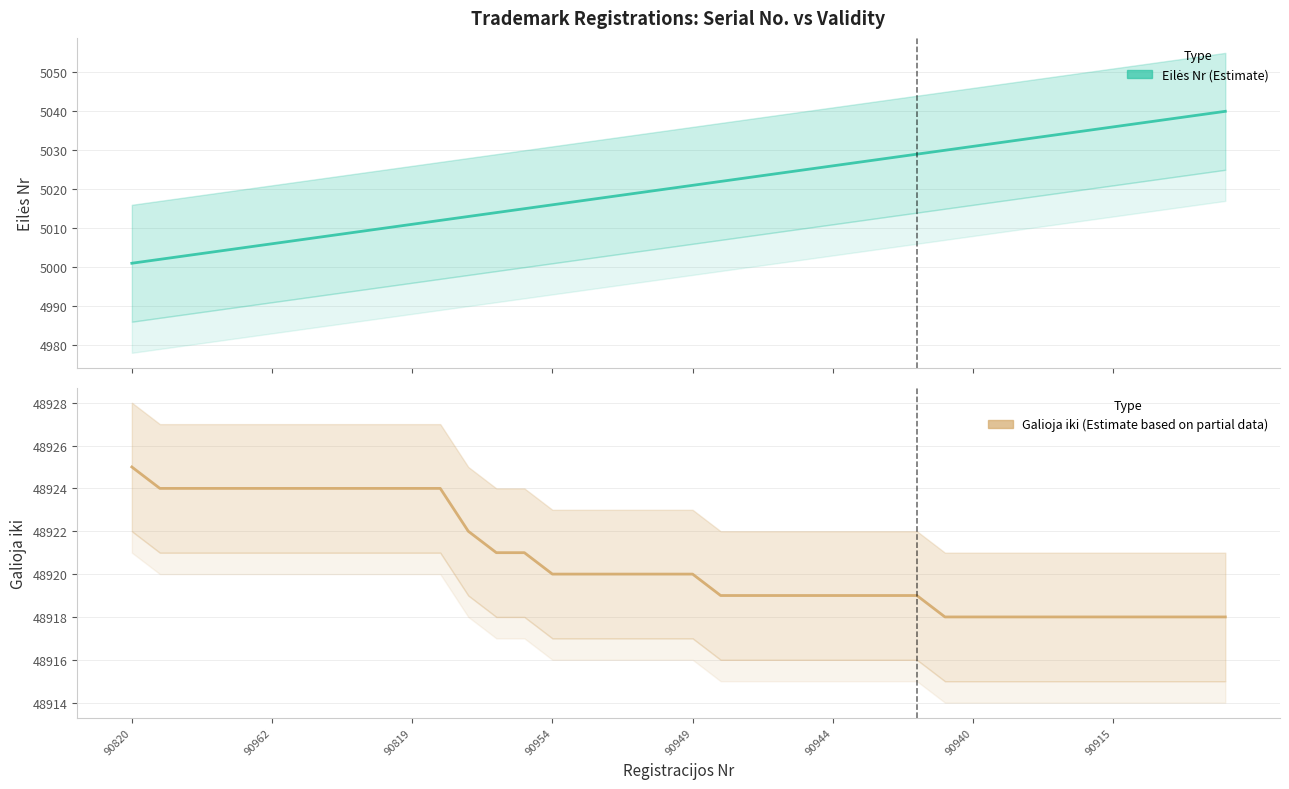

What is the label of the 16th point from the left?

90954